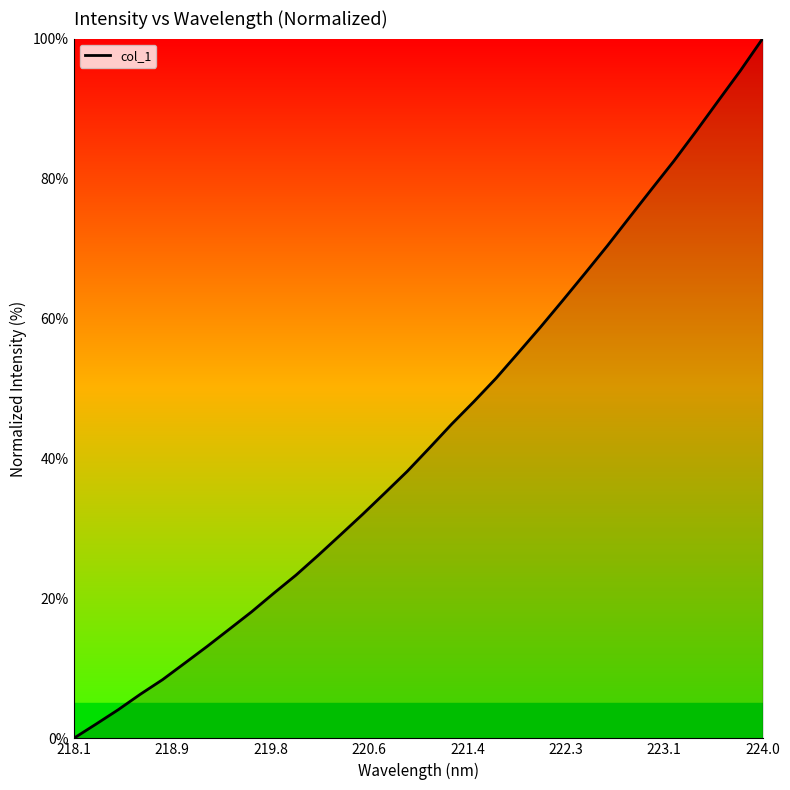

What is the difference between the maximum and minimum values?

100.0